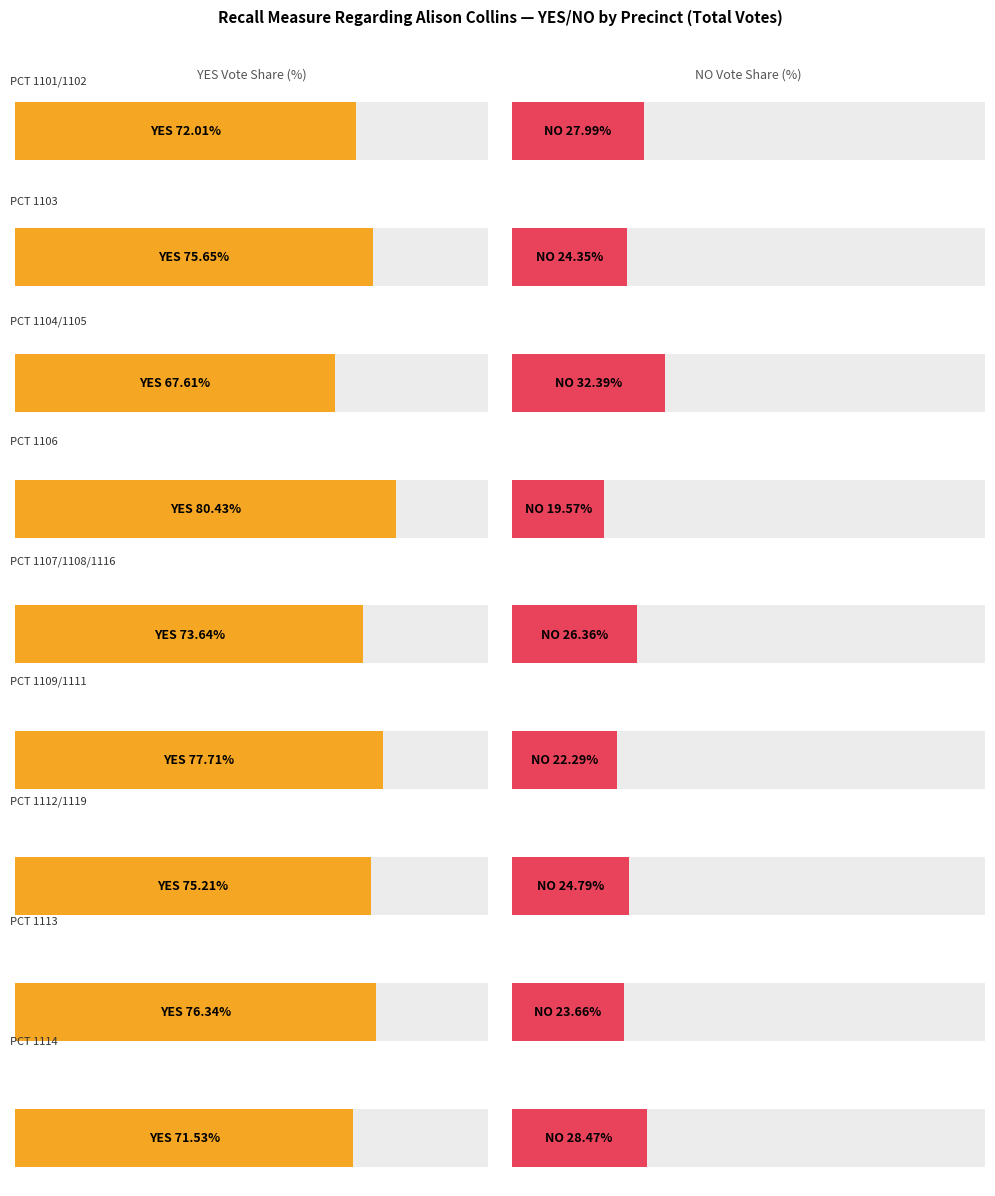

How many groups of bars are there?

9